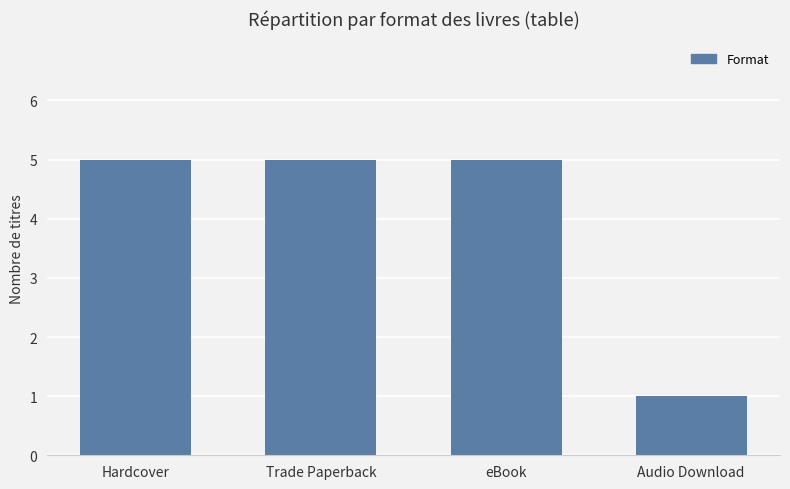

What is the value of the 1st bar from the left?

5